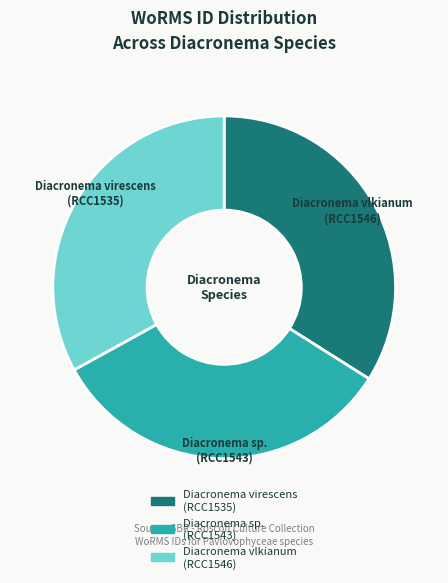

To the nearest percent, what is the difference between the largest and smallest slice percentages?

1%